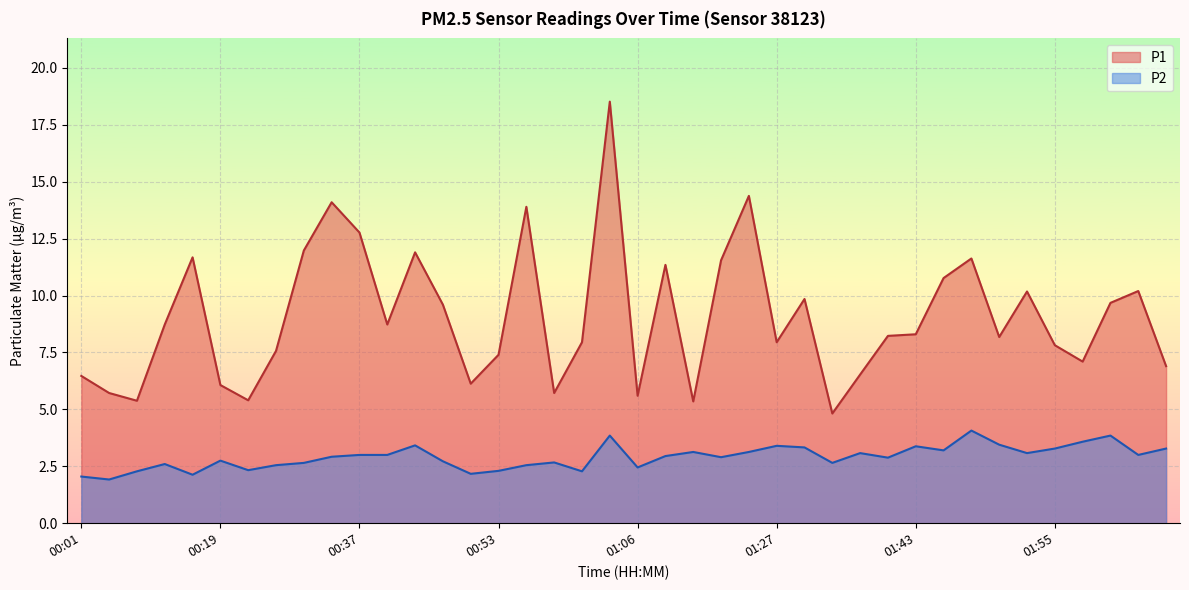

True or false: P1 and P2 intersect in this chart.

False